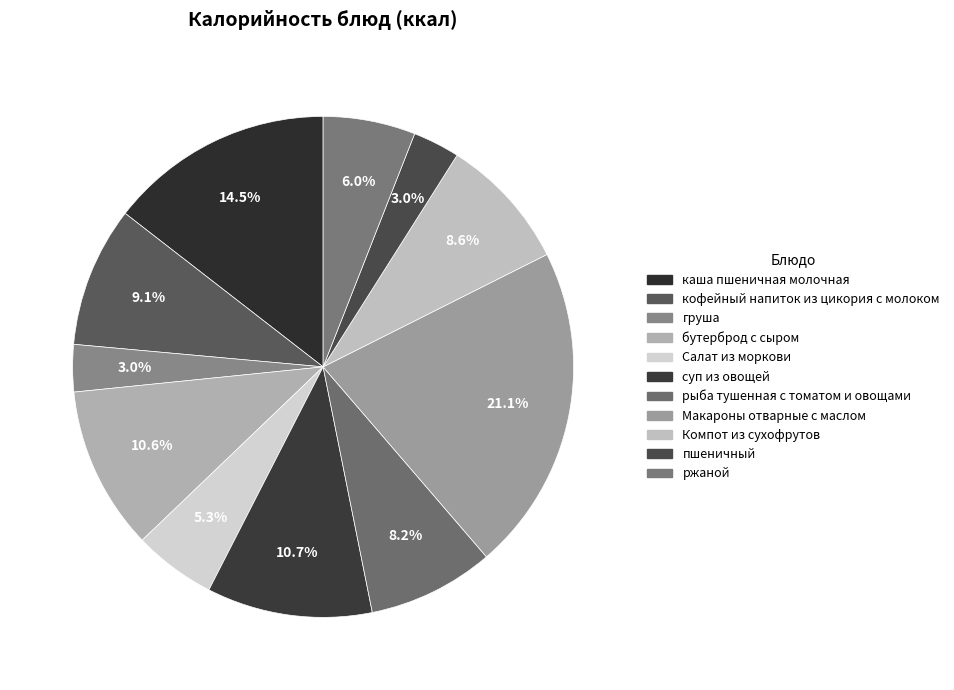

To the nearest percent, what is the combined percentage of Макароны отварные с маслом and бутерброд с сыром?

32%